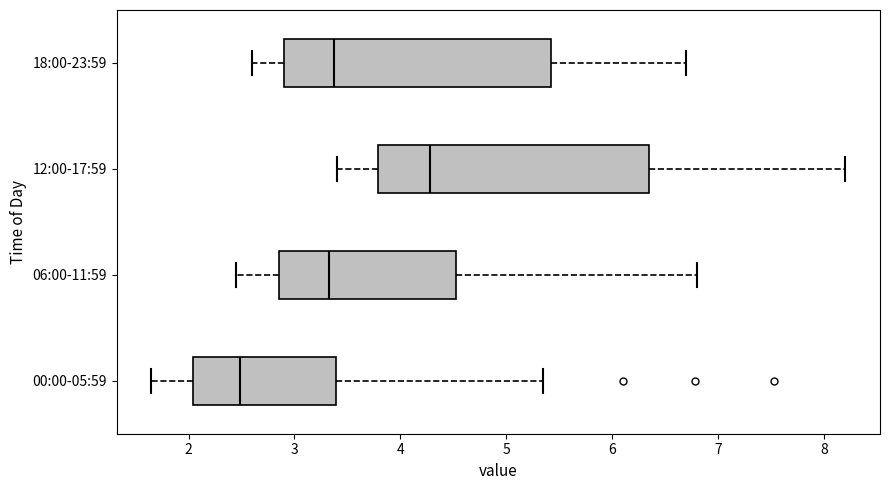

Which box's median line is the furthest to the left?

00:00-05:59